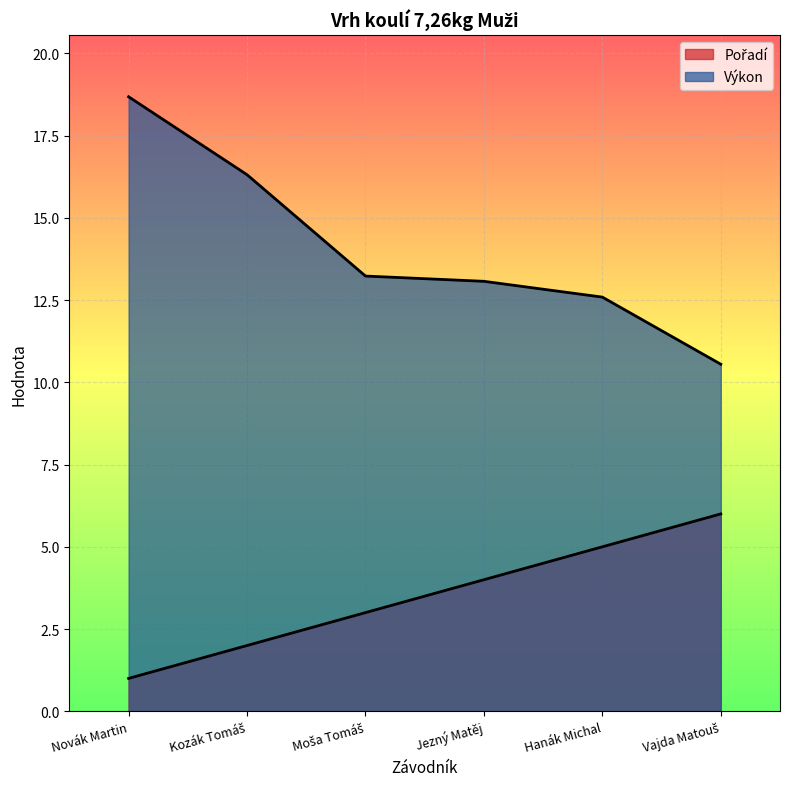

How many categories are shown in the chart?

6